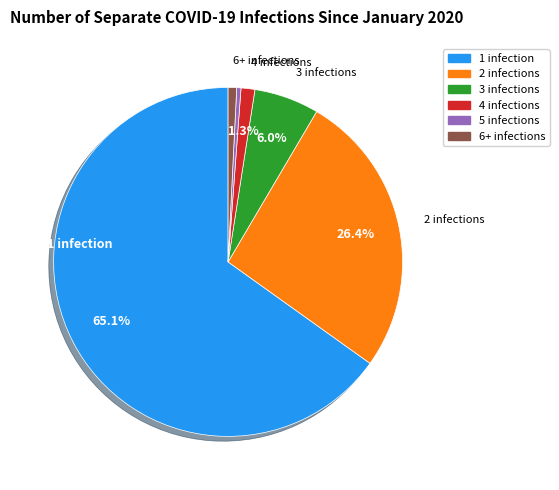

Which slice is the largest?

1 infection